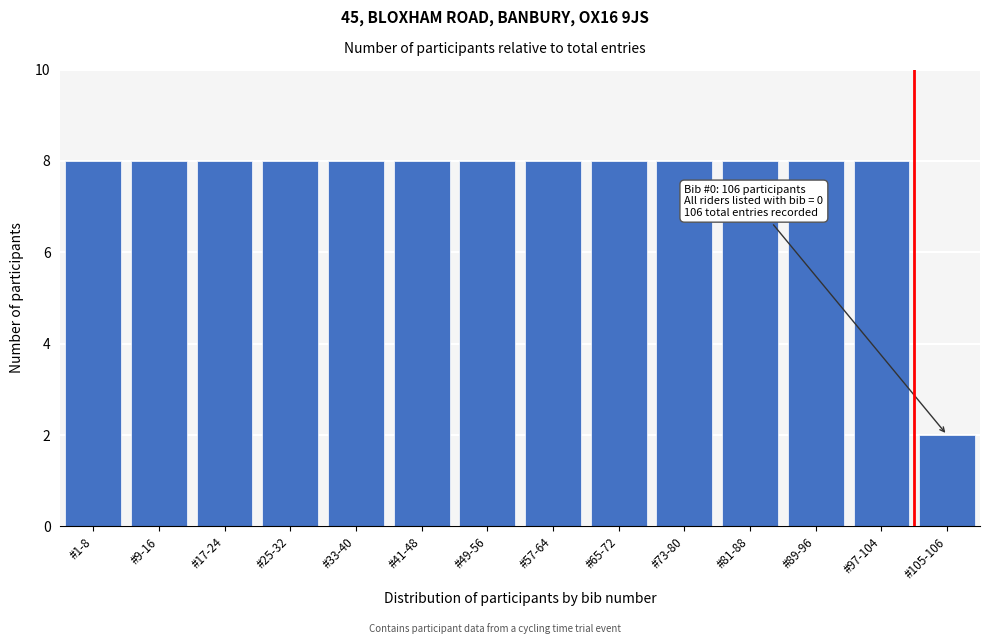

Reading left to right, transcribe all the data shown in this chart.

8	8	8	8	8	8	8	8	8	8	8	8	8	2